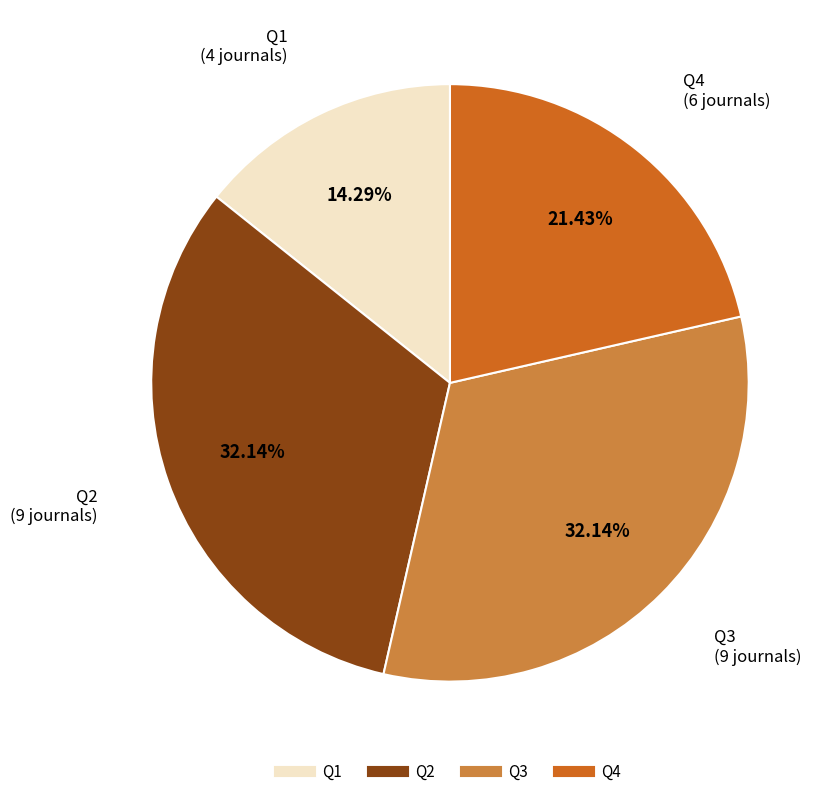

Count the number of slices in the pie.

4